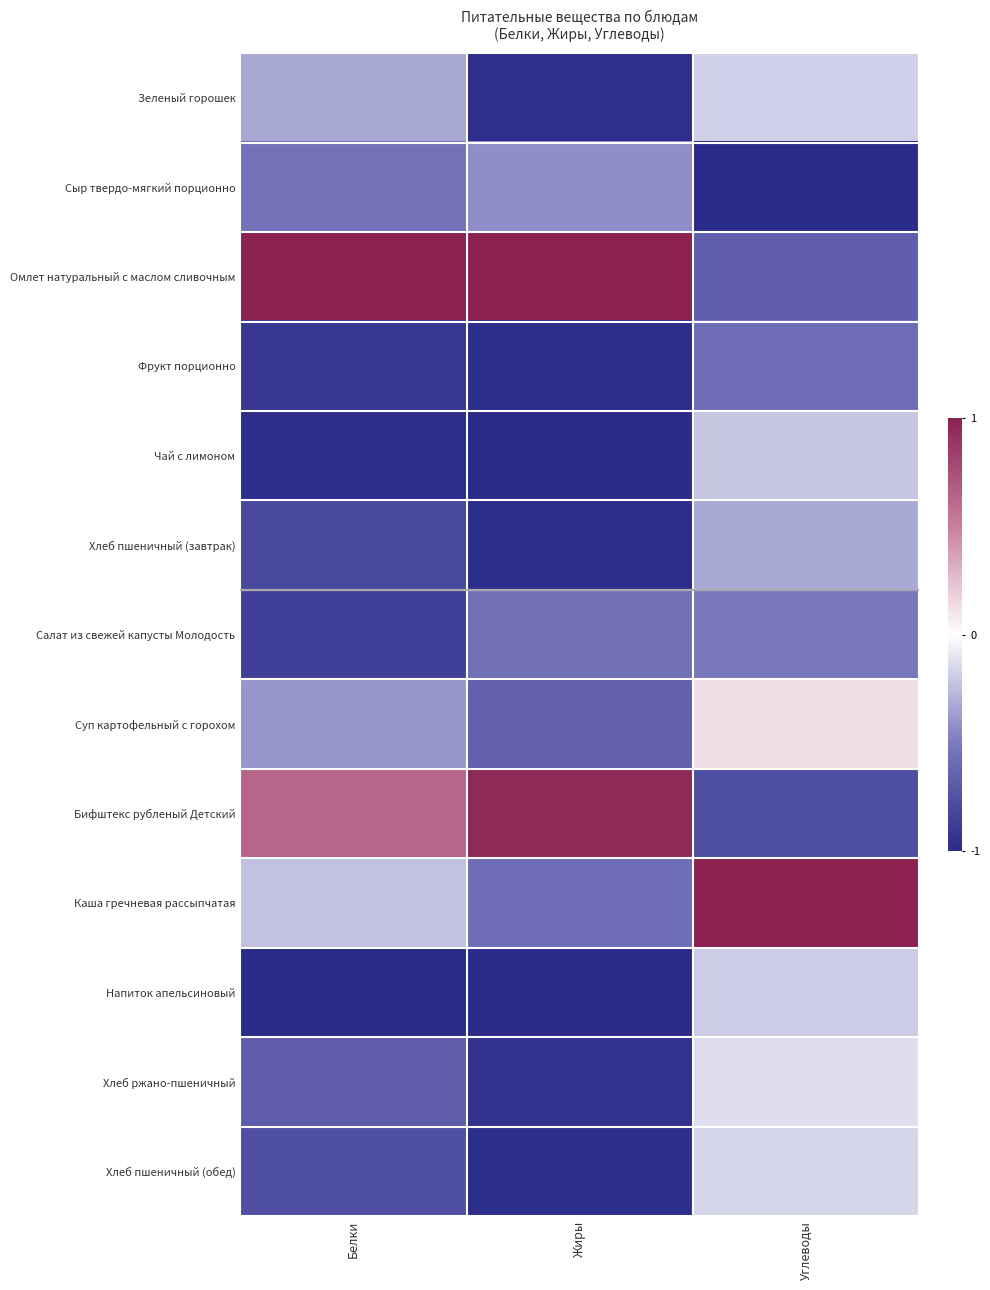

Which series has the largest range (max minus min)?

Бифштекс рубленый Детский